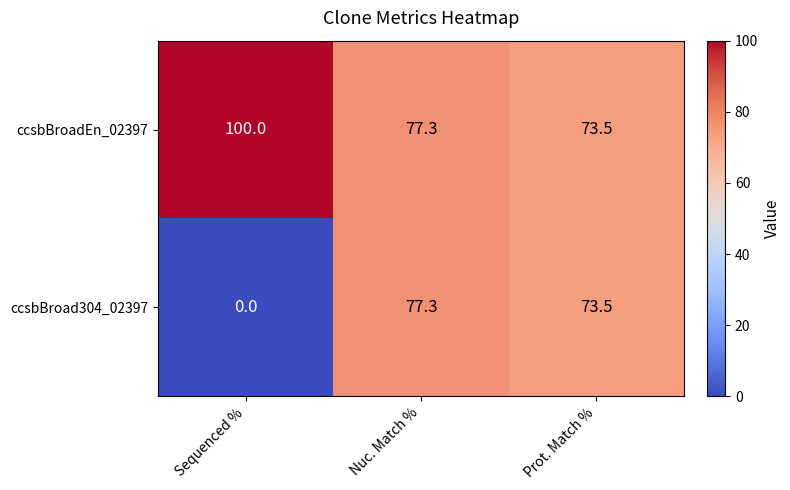

Reading left to right, what are all the values shown in this chart?

ccsbBroadEn_02397: 100.0	77.3	73.5
ccsbBroad304_02397: 0.0	77.3	73.5